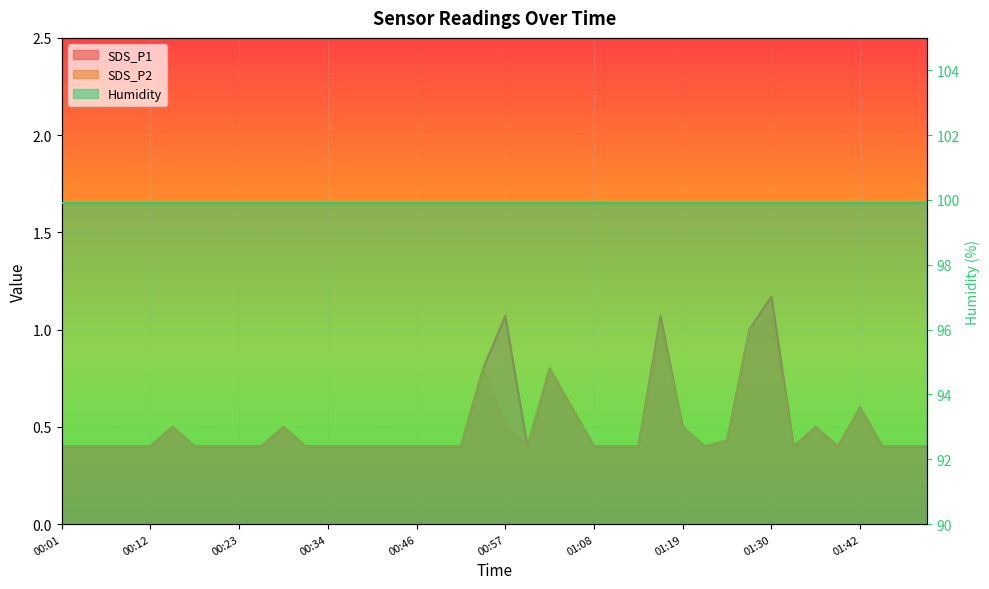

What is the label of the 34th point from the right?

00:18